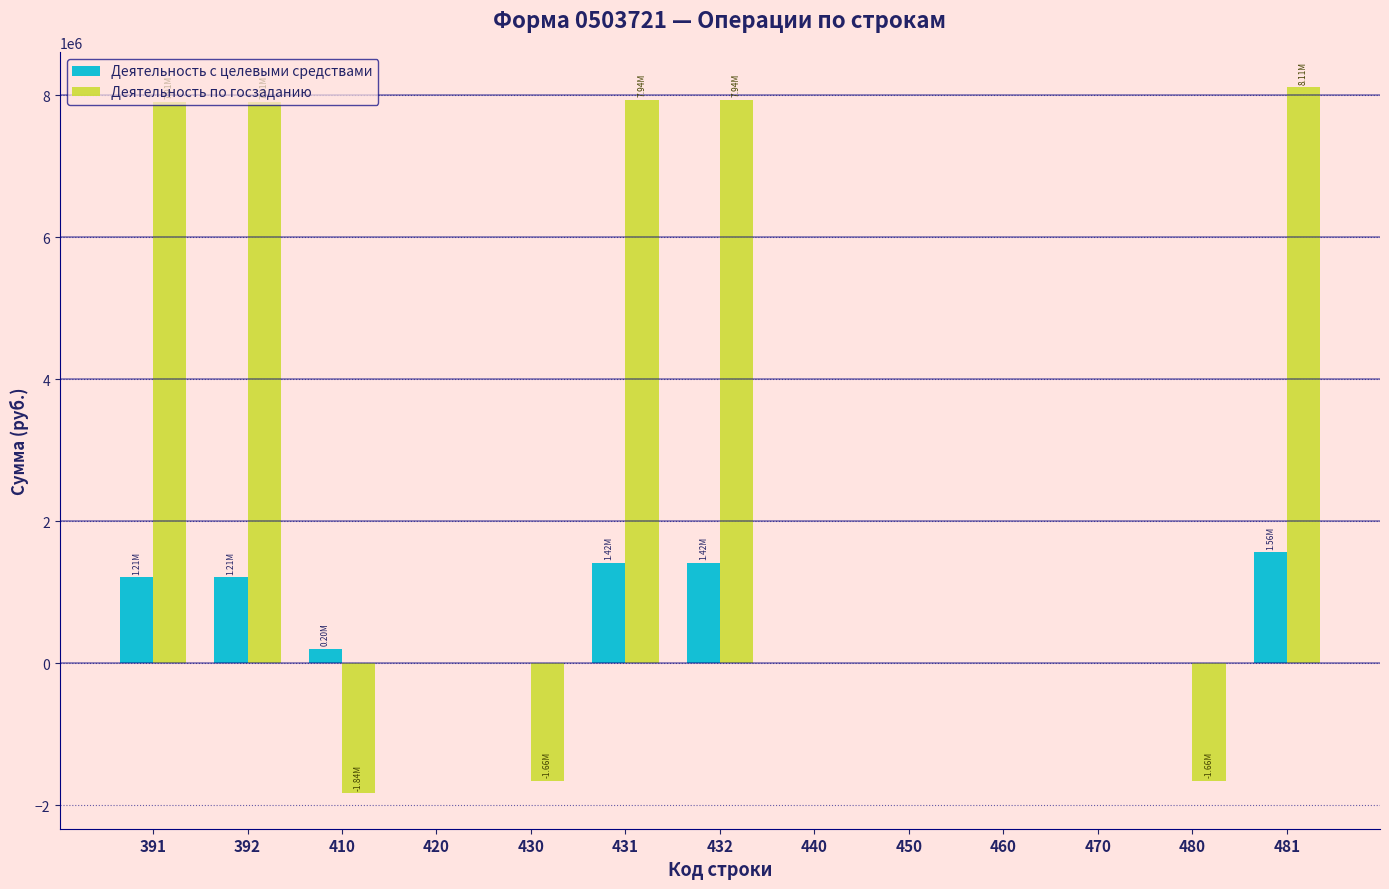

How many categories are shown in the chart?

13